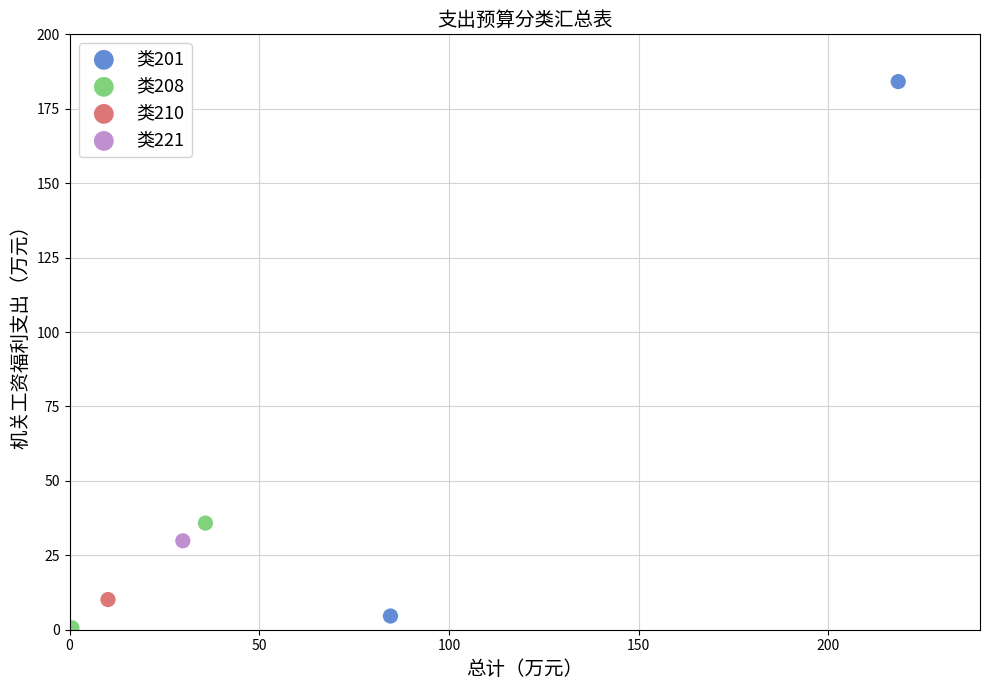

Which series reaches the minimum Y coordinate?

类208